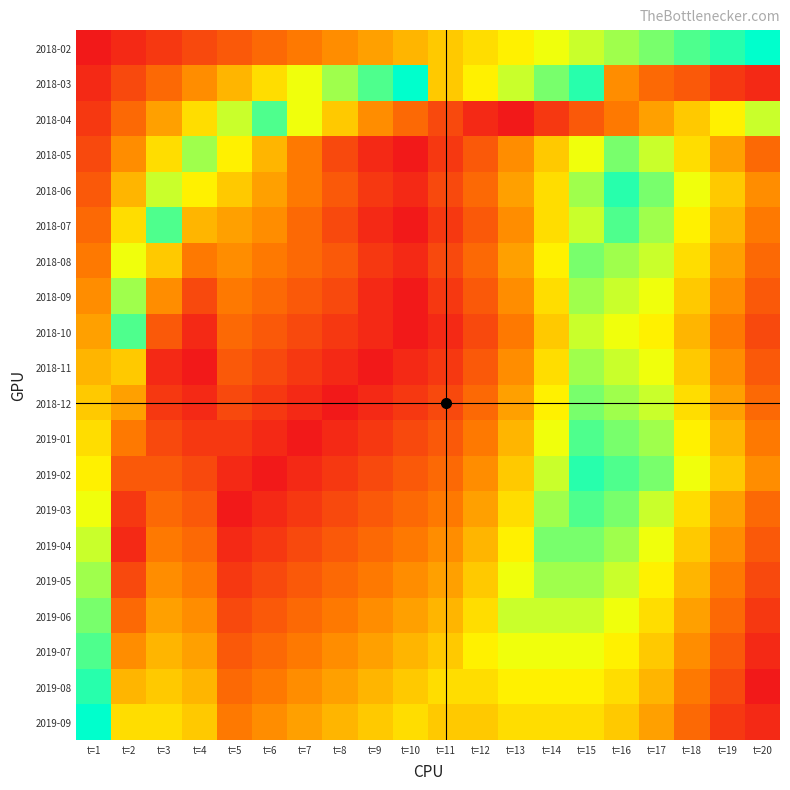

At which category is the sum across all series the highest?

t=15